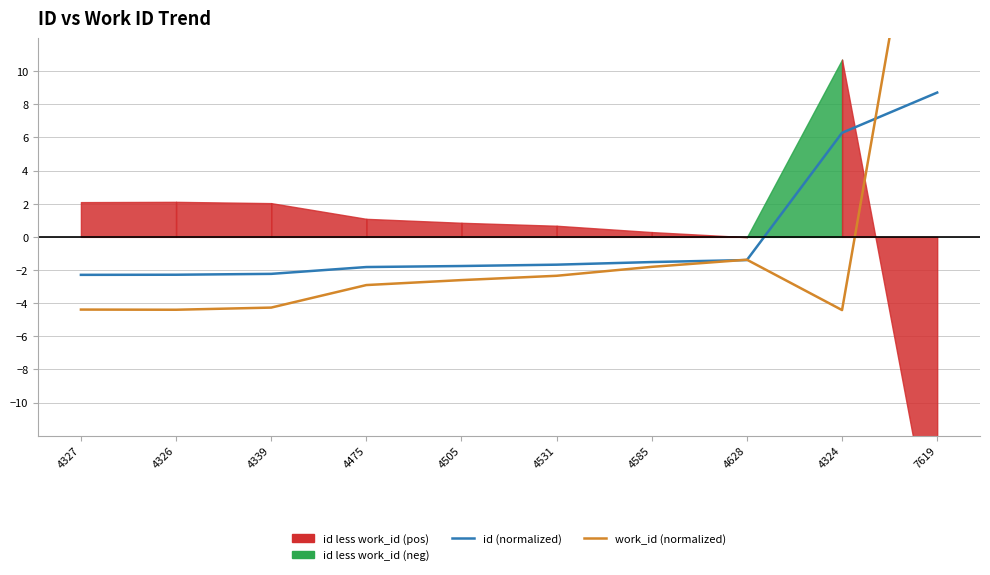

At which category does work_id (normalized) reach its first local valley?

4326